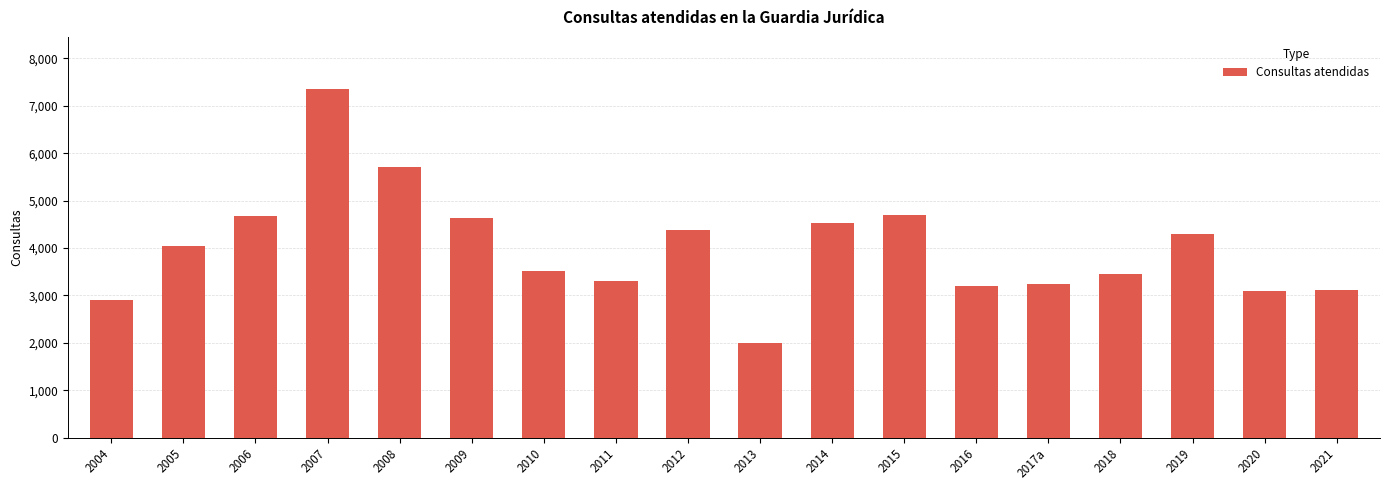

How many values are below 4046?

9